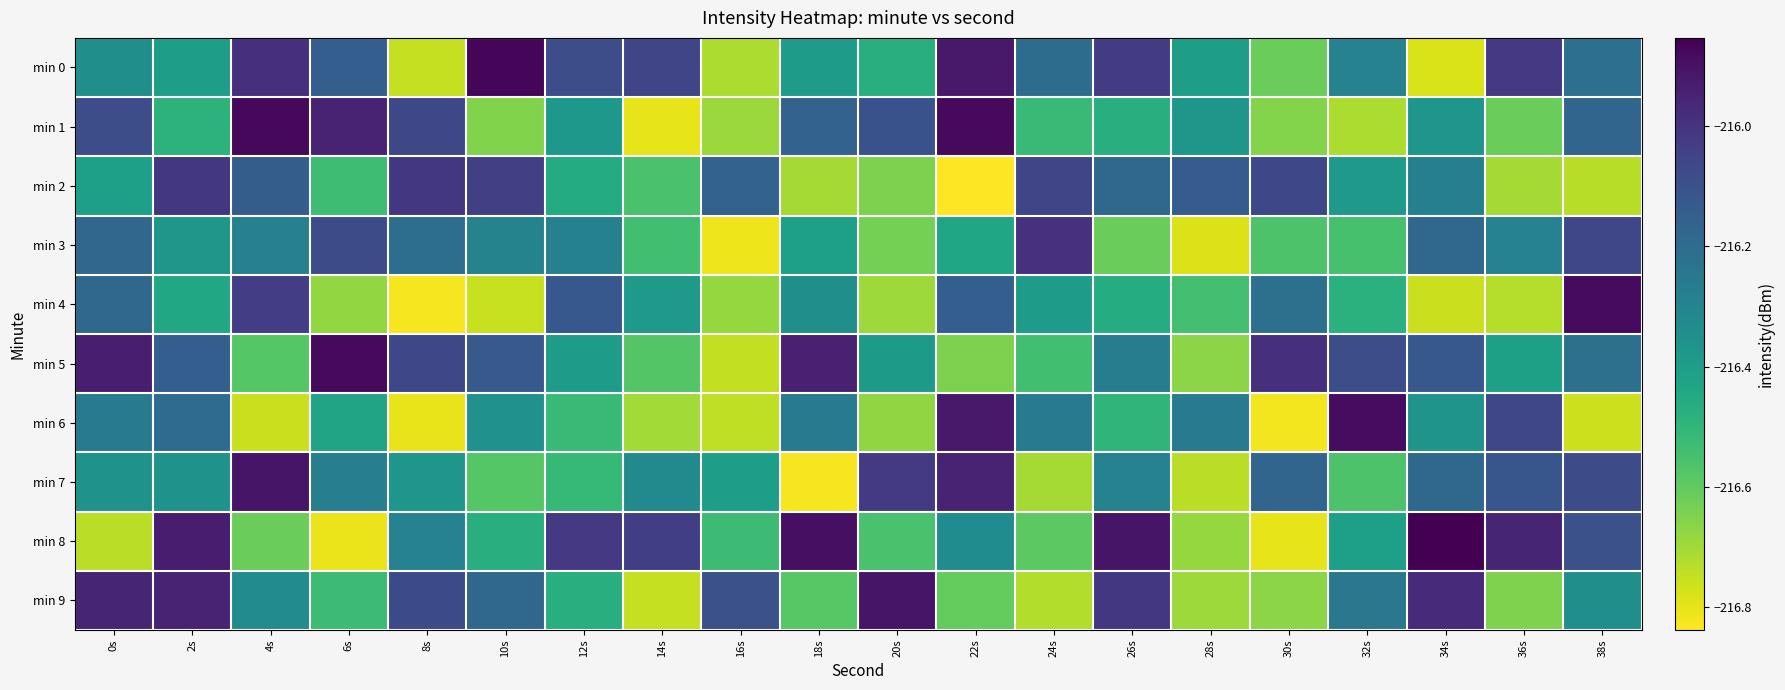

Which series has the widest spread of values?

min 8